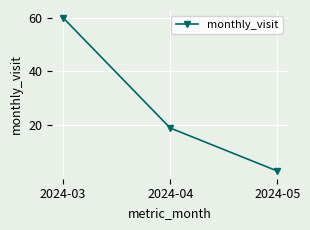

What is the average value?

27